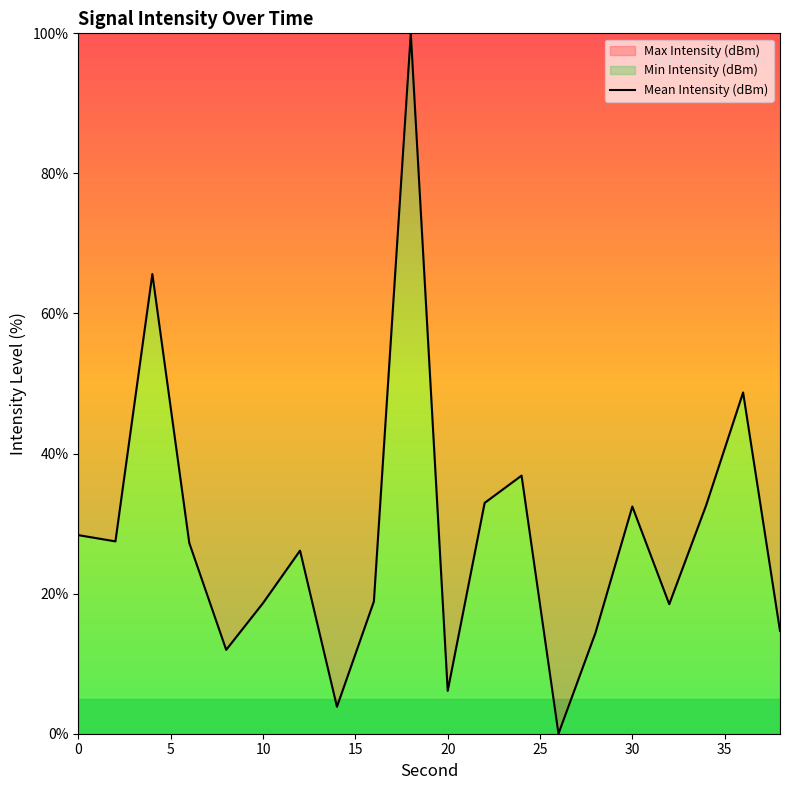

What is the difference between the maximum and minimum values?

100.0